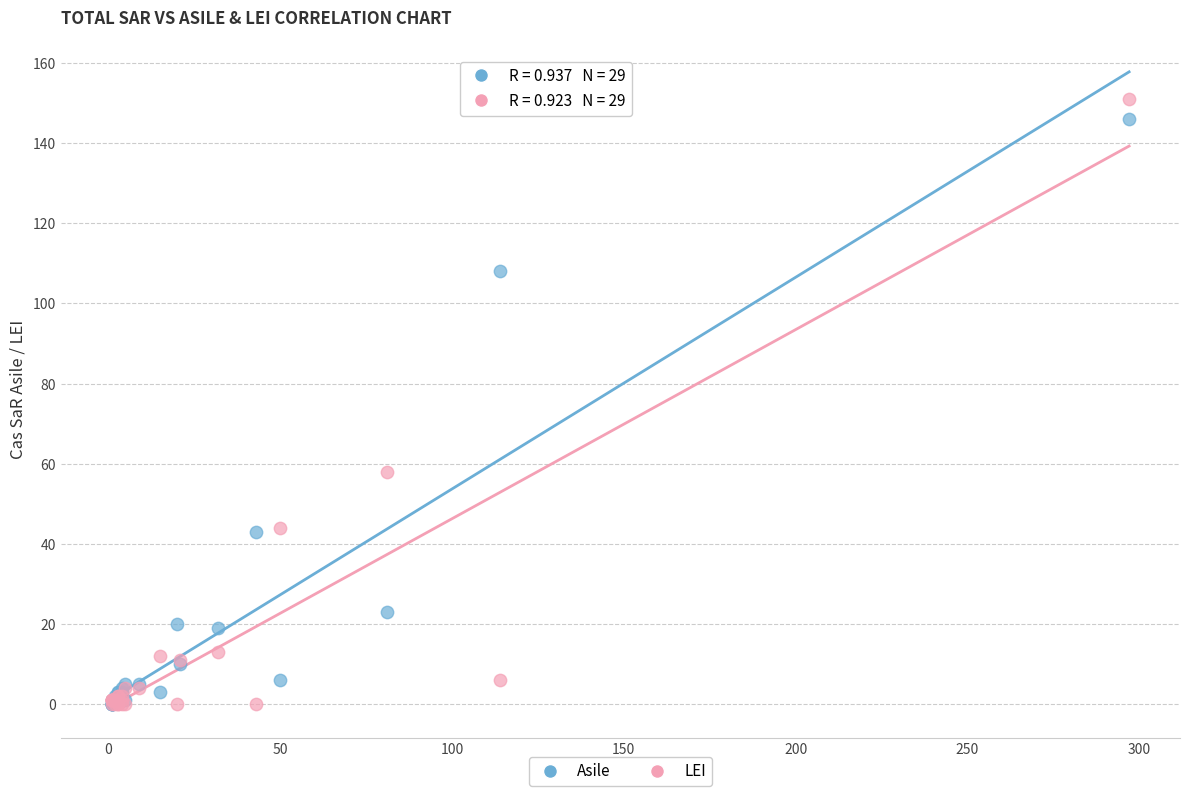

What are all the series names shown in the legend?

Asile, LEI